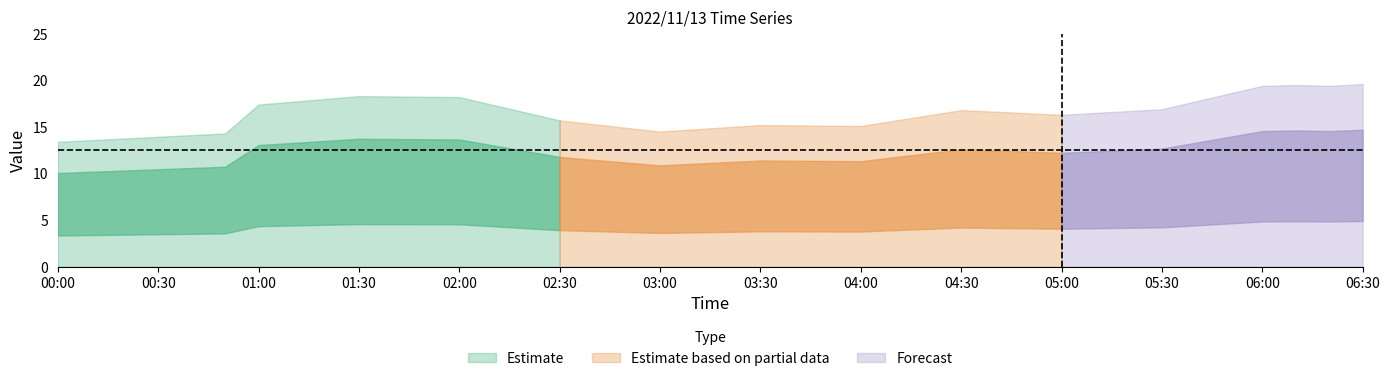

What is the label of the 4th point from the right?

2022/11/13 06:00:00